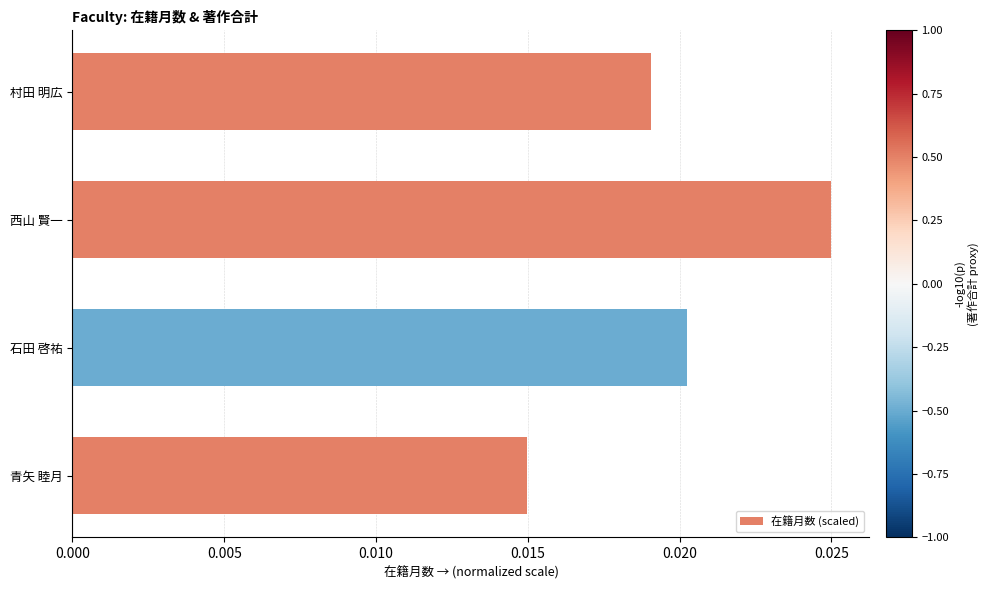

Rank the categories by value from highest to lowest.

西山 賢一, 石田 啓祐, 村田 明広, 青矢 睦月